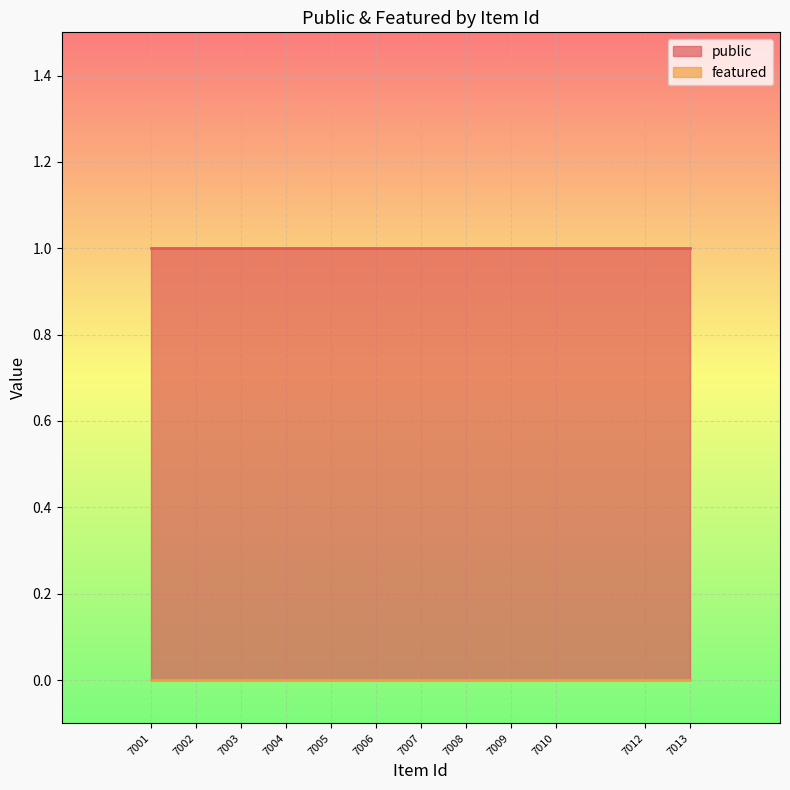

What is the value of the public point at the 5th from the left?

1